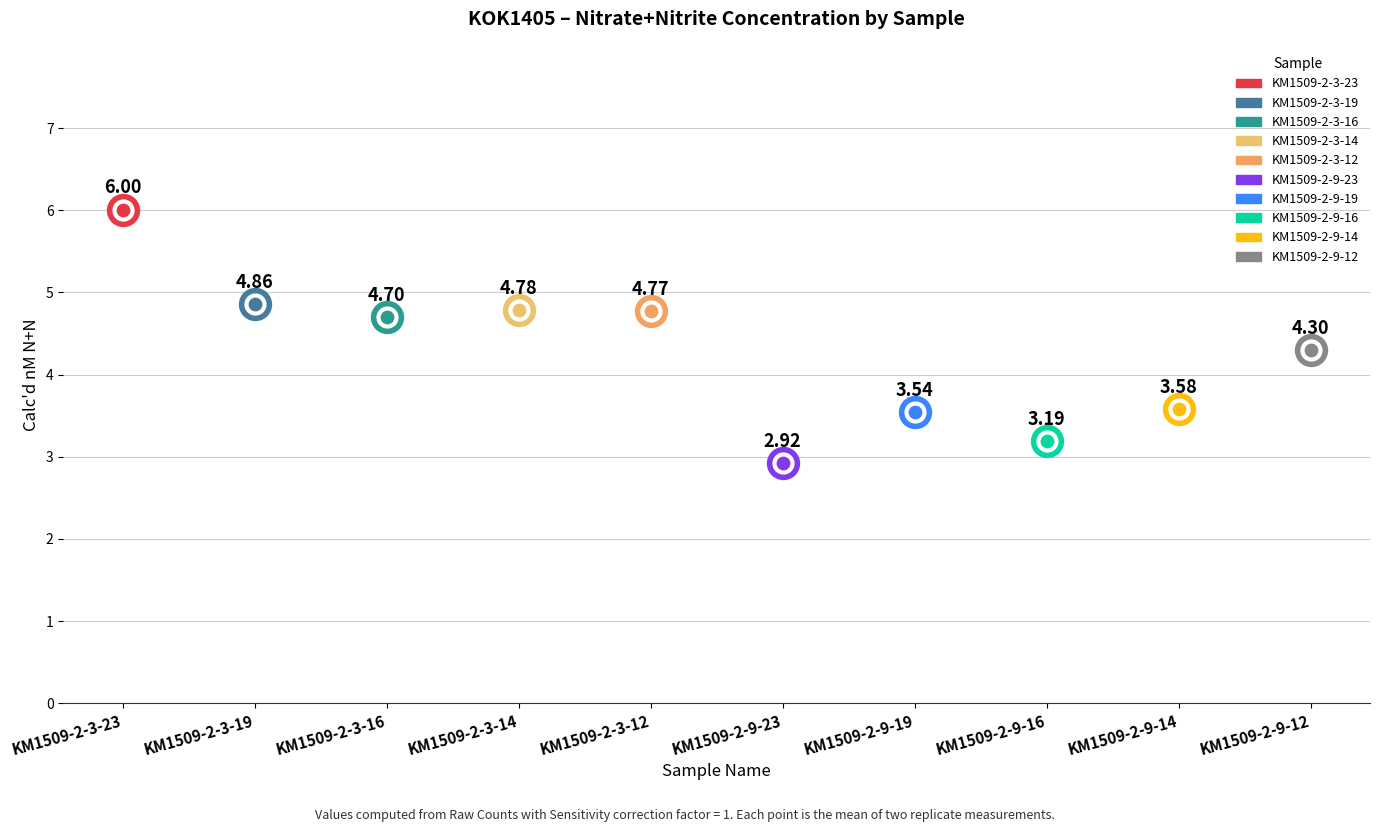

What is the change in value from KM1509-2-9-23 to KM1509-2-9-19?

+0.6